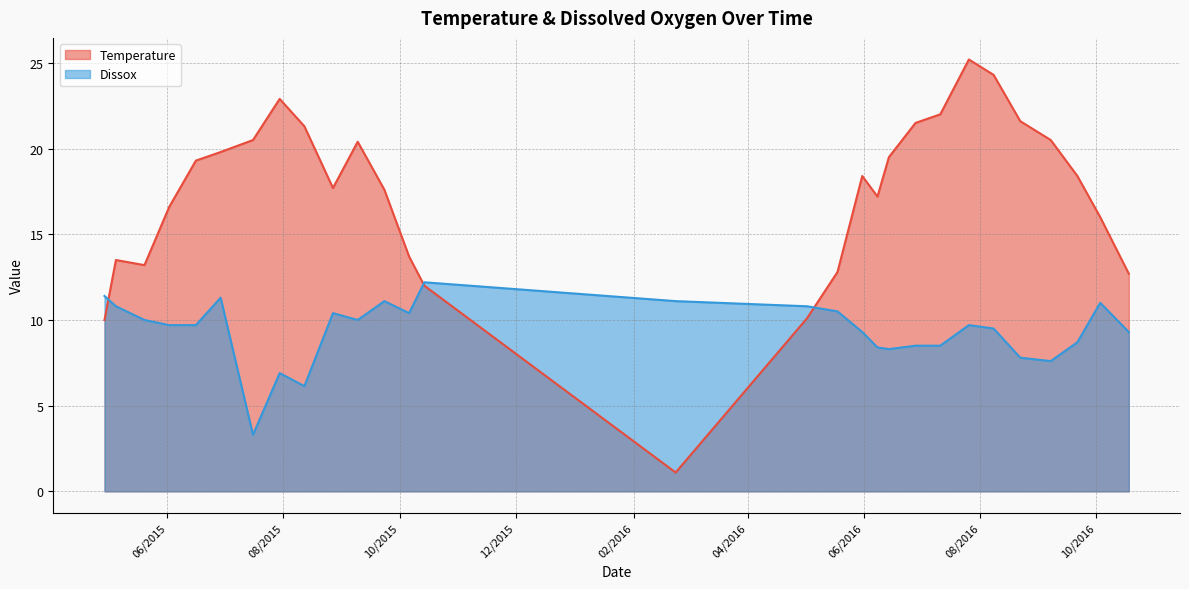

What is the lowest value of the Dissox series?

3.3